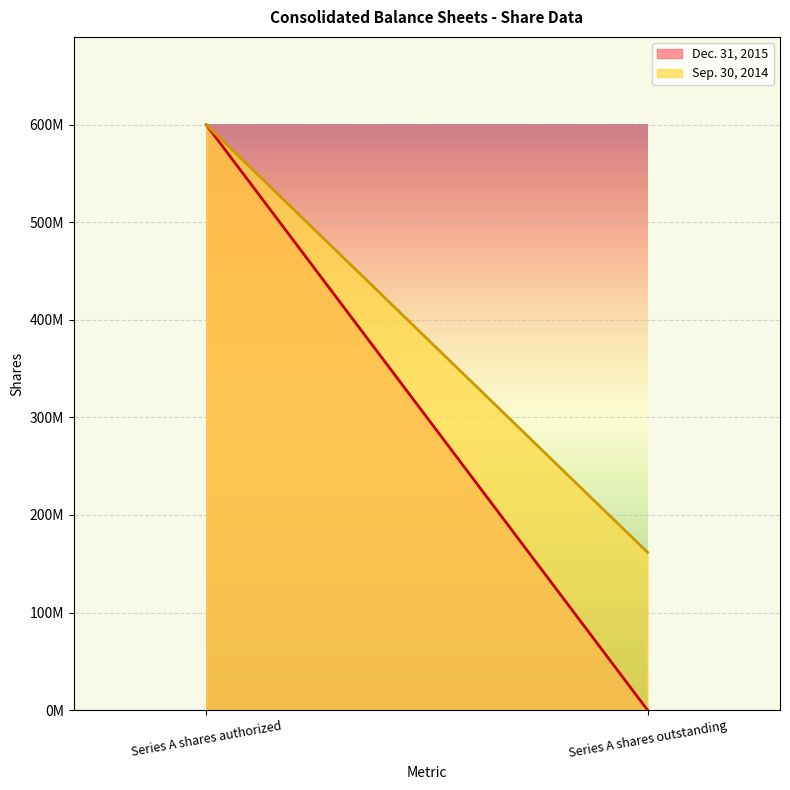

The Sep. 30, 2014 series shows 1060696861 at Series A shares authorized. True or false?

False